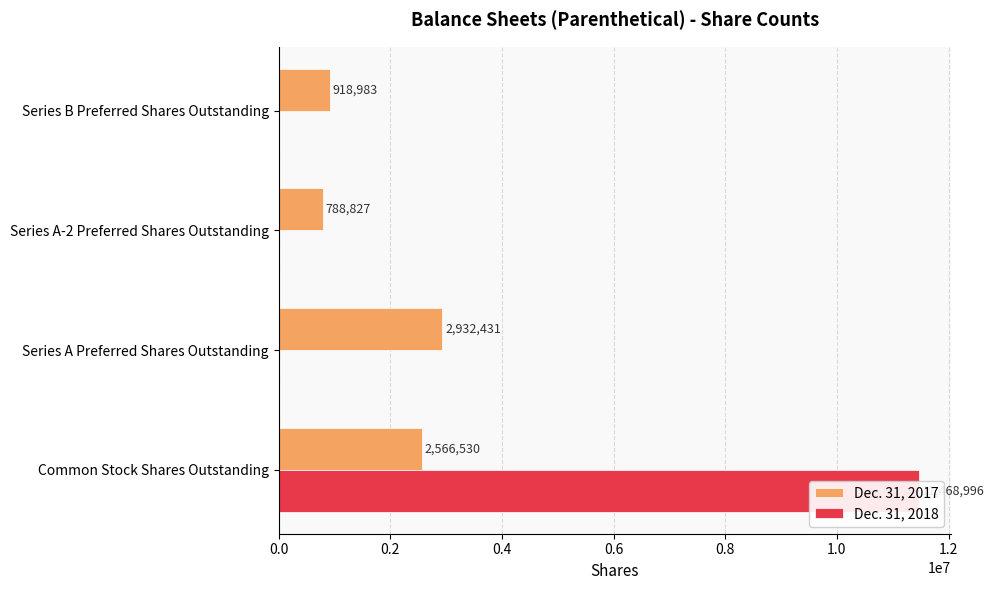

How many values in Dec. 31, 2018 are above zero?

1